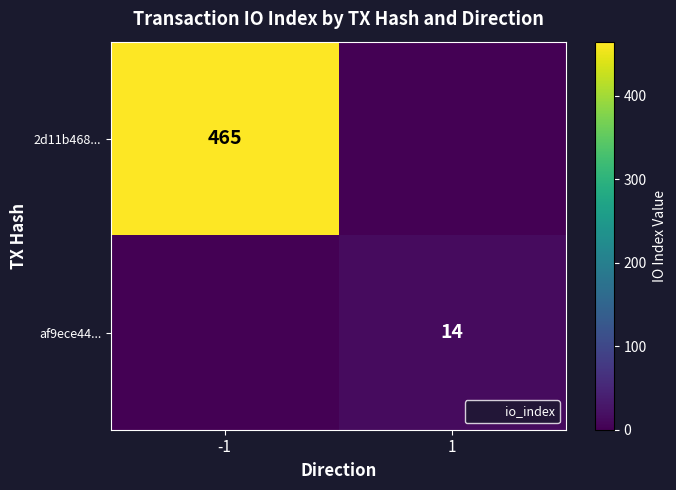

What is the highest value of the af9ece44... series?

14